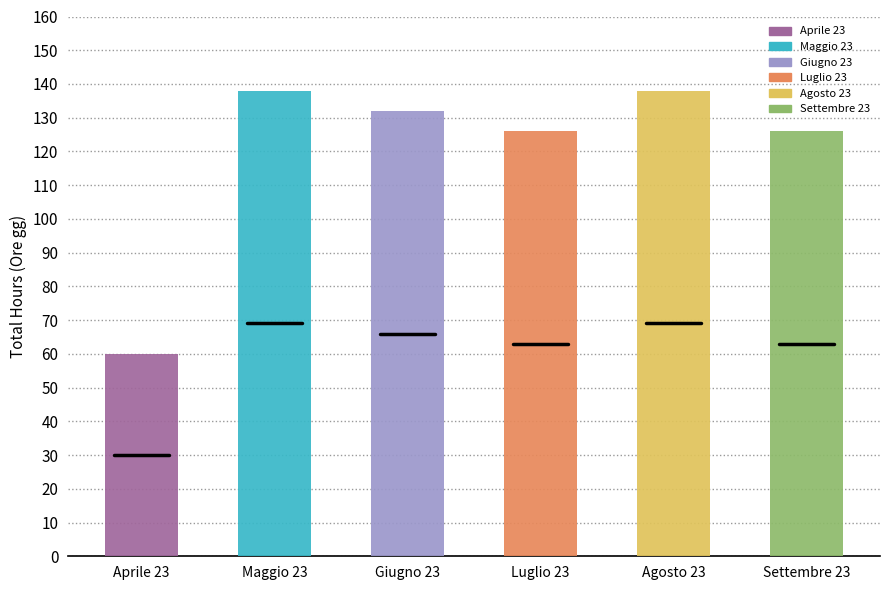

Count the Luglio 23 values in the range 0 to 126.

3